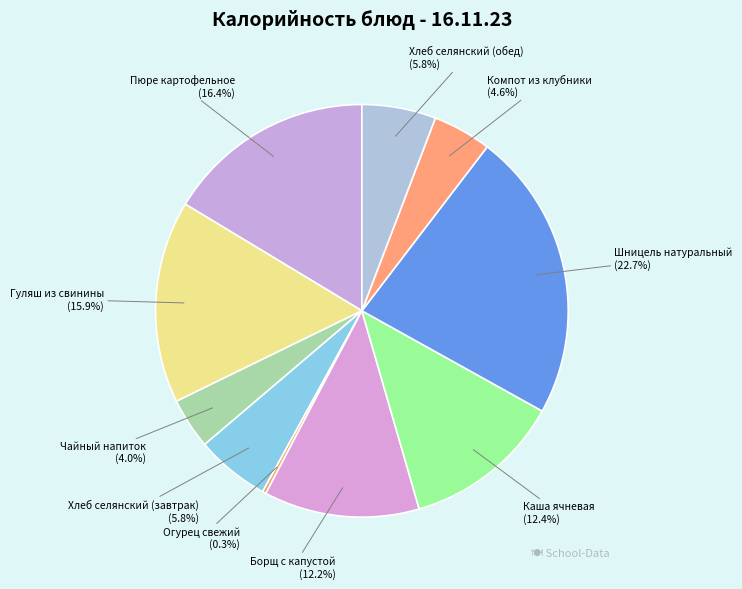

Count the number of slices in the pie.

10